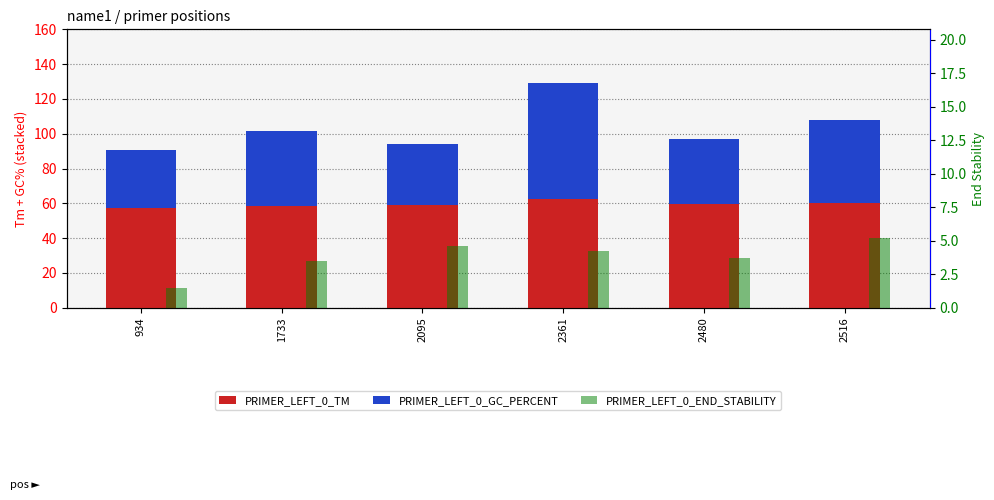

At which category is the sum across all series the highest?

2361